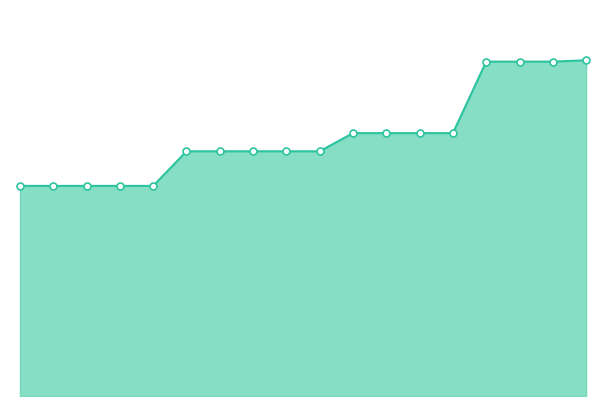

Does the chart have visible grid lines?

No